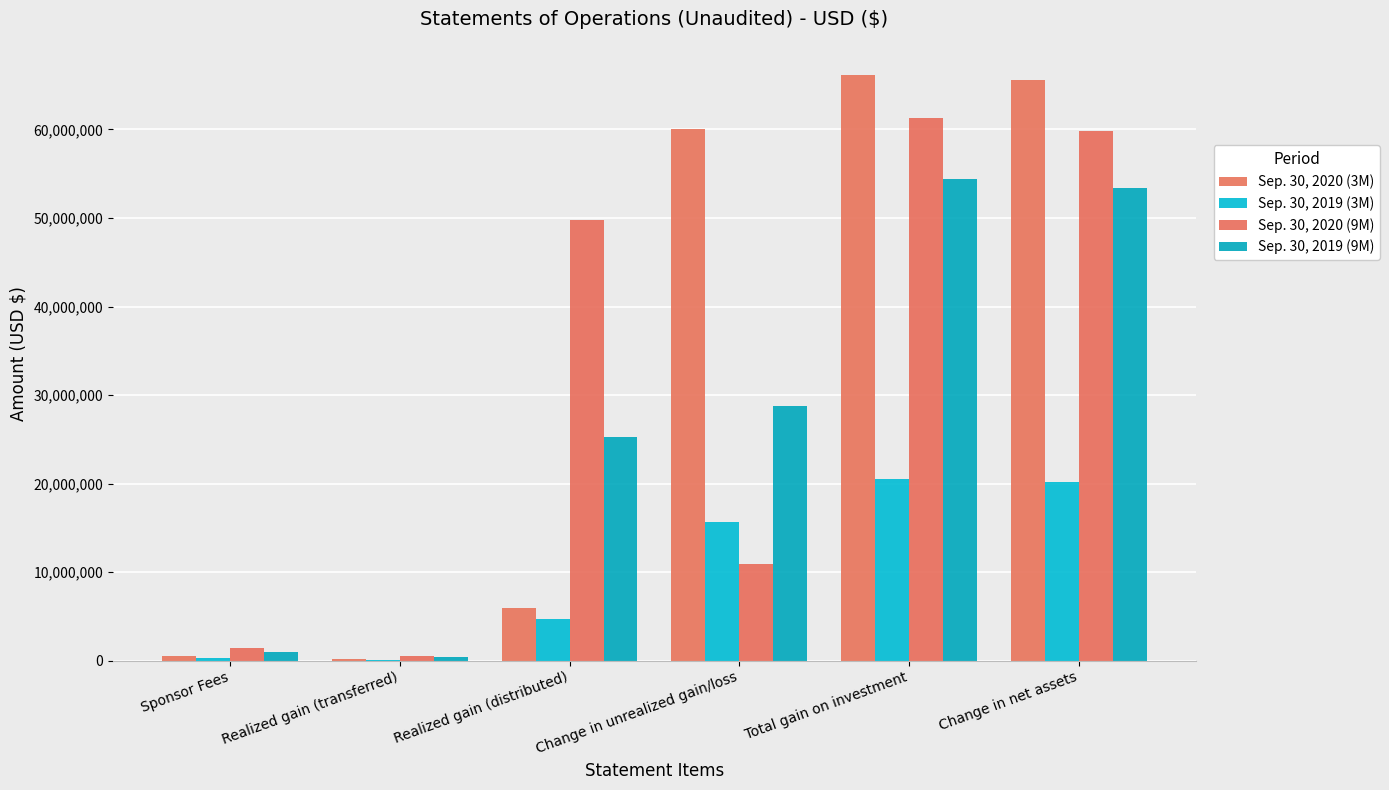

What is the value of the Sep. 30, 2020 (3M) bar at the 5th from the left?

66139000